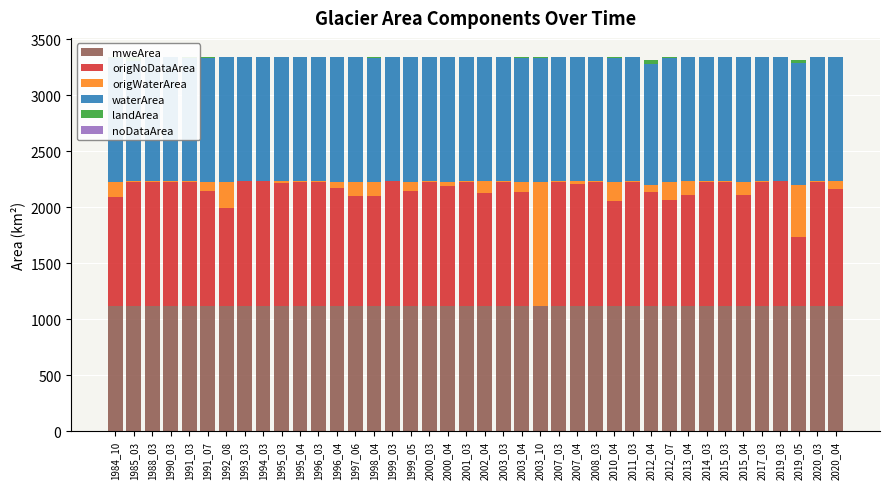

What is the maximum value shown in the chart?

1115.3